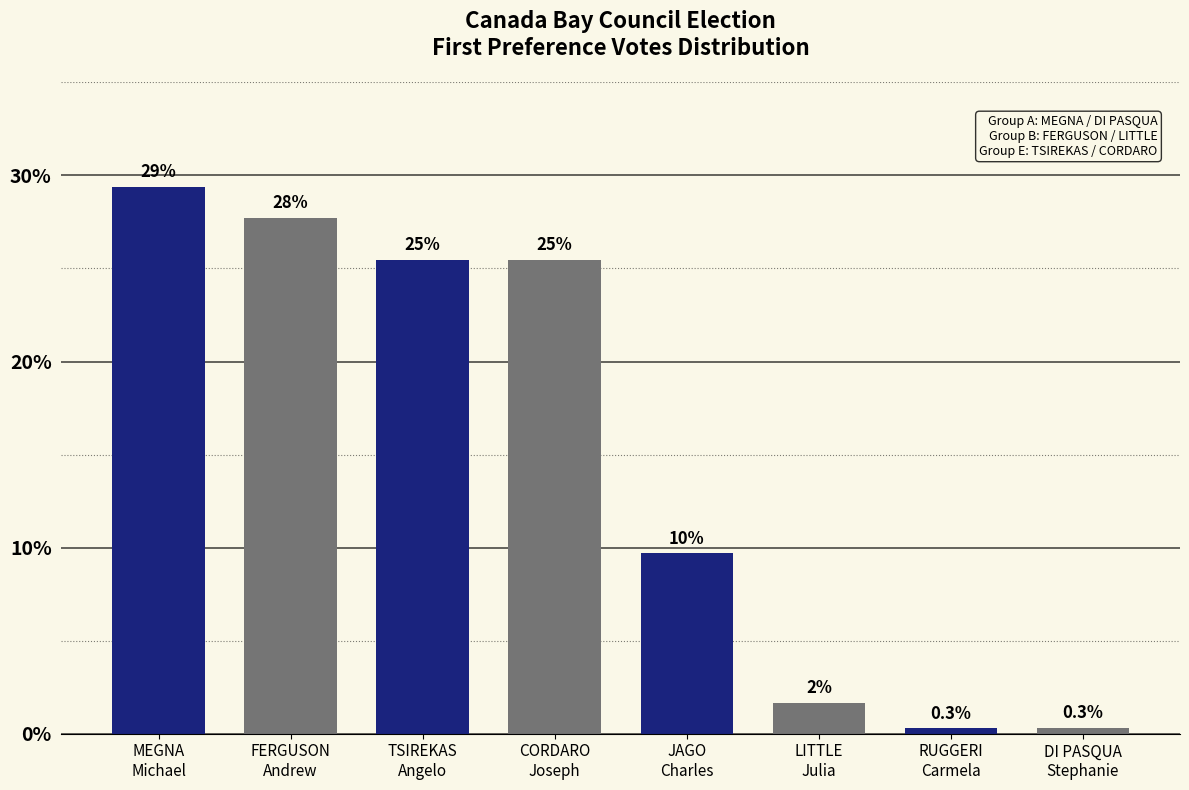

How many bars are there in total?

8